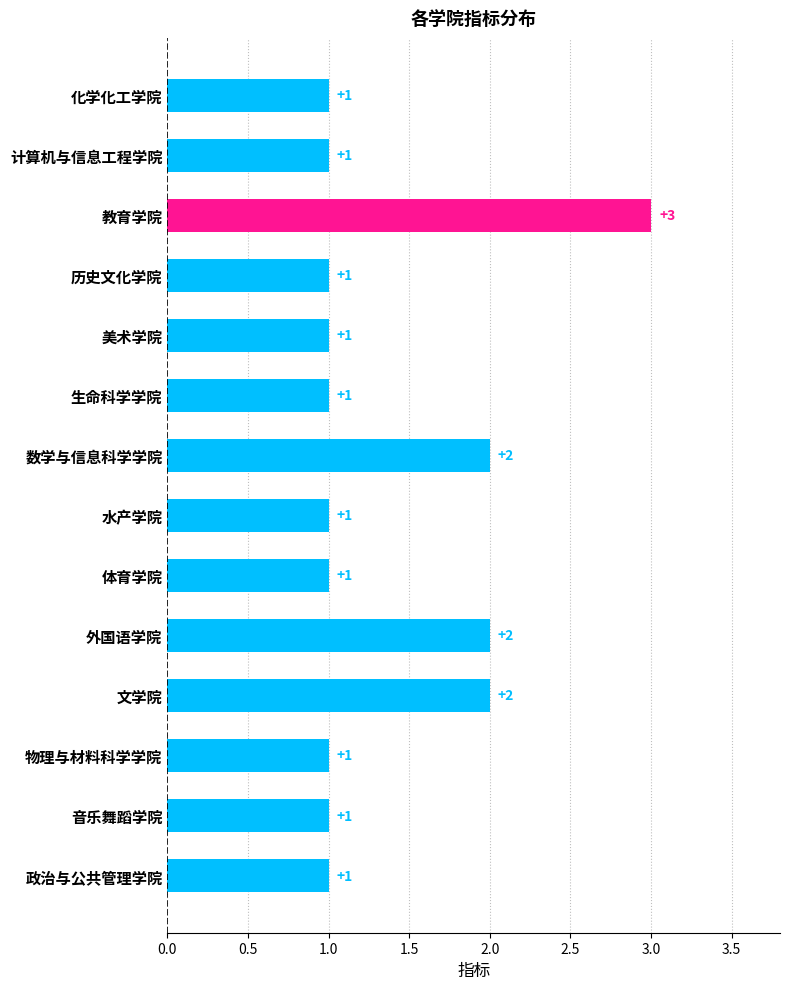

What is the label of the 9th bar from the top?

体育学院